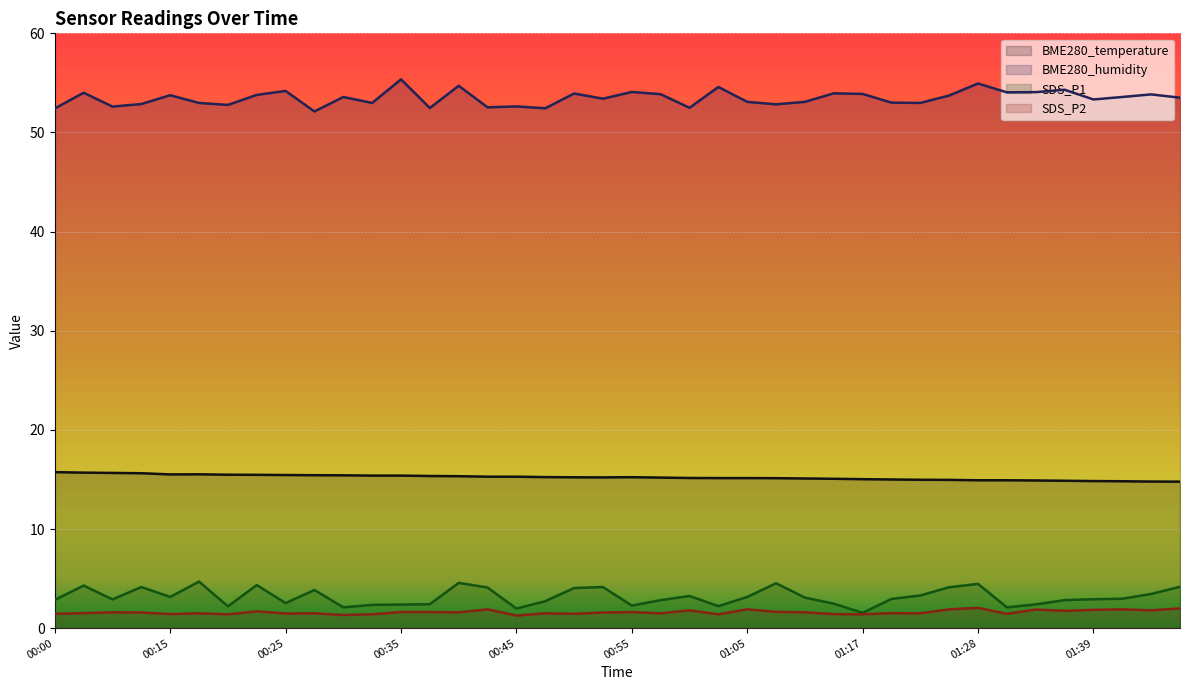

How many interior local valleys does the SDS_P2 series have?

14